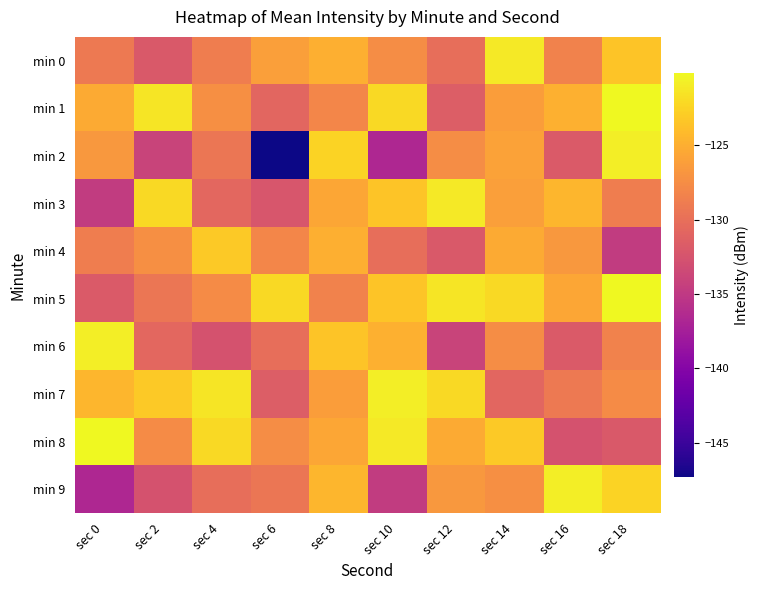

Reading right to left, list all the values displayed in this chart.

min 0: sec 18=-123.5	sec 16=-128.4	sec 14=-121.1	sec 12=-130.1	sec 10=-127.5	sec 8=-125.0	sec 6=-126.2	sec 4=-128.8	sec 2=-132.0	sec 0=-129.1
min 1: sec 18=-120.1	sec 16=-124.9	sec 14=-126.3	sec 12=-131.6	sec 10=-122.1	sec 8=-128.1	sec 6=-130.8	sec 4=-127.3	sec 2=-121.4	sec 0=-125.3
min 2: sec 18=-120.8	sec 16=-131.8	sec 14=-125.9	sec 12=-127.5	sec 10=-136.6	sec 8=-122.6	sec 6=-147.3	sec 4=-129.4	sec 2=-134.0	sec 0=-126.7
min 3: sec 18=-128.8	sec 16=-124.4	sec 14=-126.2	sec 12=-121.1	sec 10=-123.5	sec 8=-125.6	sec 6=-132.3	sec 4=-130.7	sec 2=-122.1	sec 0=-134.7
min 4: sec 18=-134.7	sec 16=-126.7	sec 14=-125.3	sec 12=-132.0	sec 10=-130.1	sec 8=-125.0	sec 6=-128.1	sec 4=-123.1	sec 2=-127.3	sec 0=-128.8
min 5: sec 18=-120.1	sec 16=-125.6	sec 14=-122.1	sec 12=-121.4	sec 10=-123.5	sec 8=-128.4	sec 6=-122.1	sec 4=-127.6	sec 2=-129.4	sec 0=-131.8
min 6: sec 18=-128.4	sec 16=-131.8	sec 14=-127.5	sec 12=-134.0	sec 10=-124.9	sec 8=-123.5	sec 6=-130.1	sec 4=-132.6	sec 2=-130.7	sec 0=-120.8
min 7: sec 18=-127.6	sec 16=-129.1	sec 14=-130.8	sec 12=-122.1	sec 10=-120.8	sec 8=-126.3	sec 6=-131.6	sec 4=-121.4	sec 2=-123.1	sec 0=-124.4
min 8: sec 18=-132.0	sec 16=-132.6	sec 14=-123.1	sec 12=-125.3	sec 10=-121.1	sec 8=-125.6	sec 6=-127.5	sec 4=-122.1	sec 2=-127.6	sec 0=-120.1
min 9: sec 18=-122.6	sec 16=-120.8	sec 14=-127.3	sec 12=-126.7	sec 10=-134.7	sec 8=-124.4	sec 6=-129.4	sec 4=-130.1	sec 2=-132.6	sec 0=-136.6